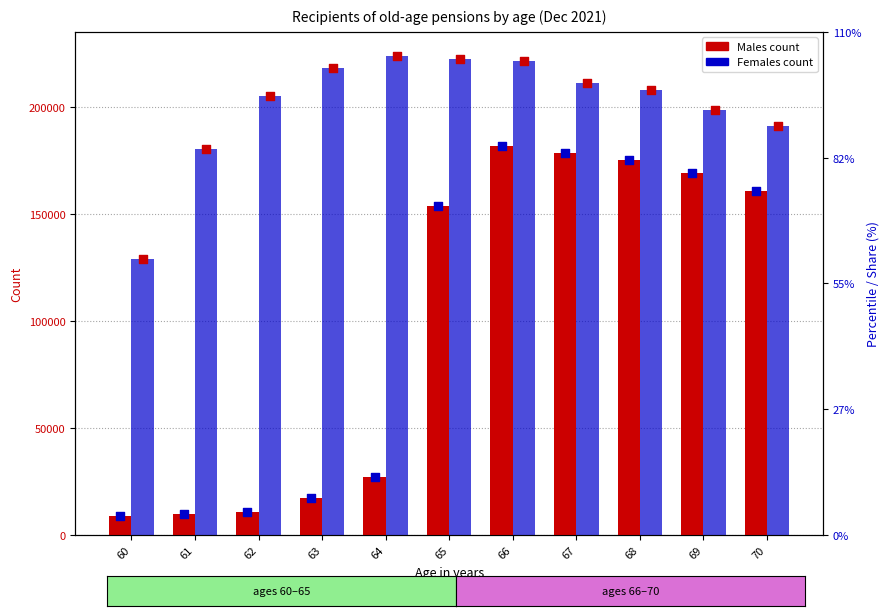

What are all the series names shown in the legend?

Males, Females